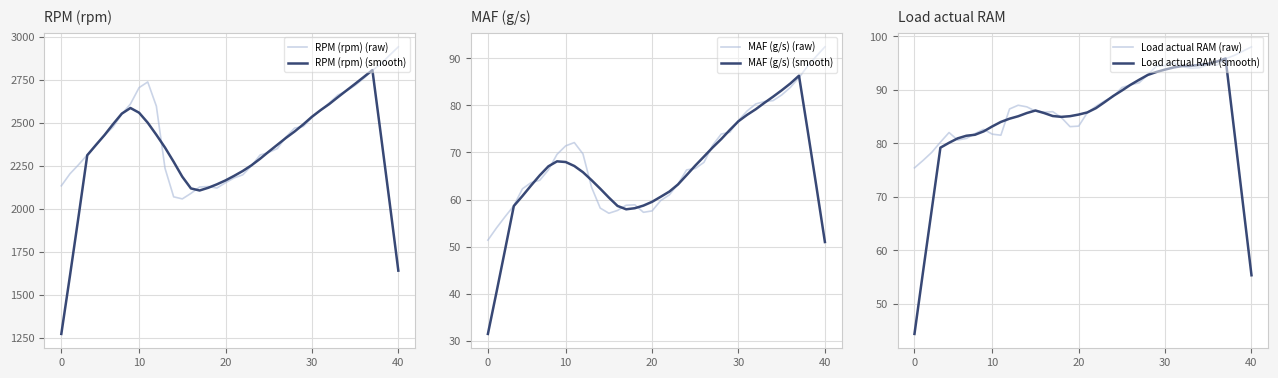

Does the chart display data point markers on the line(s)?

No